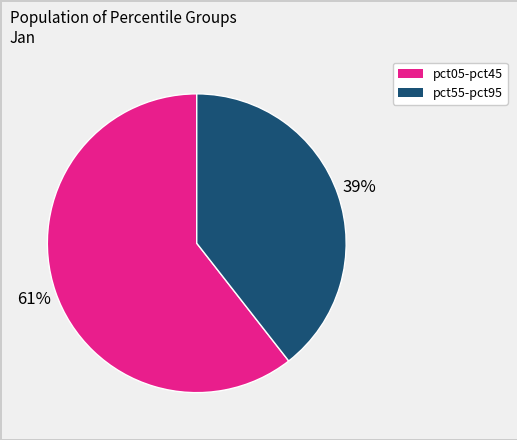

To the nearest percent, what is the average slice percentage?

50%